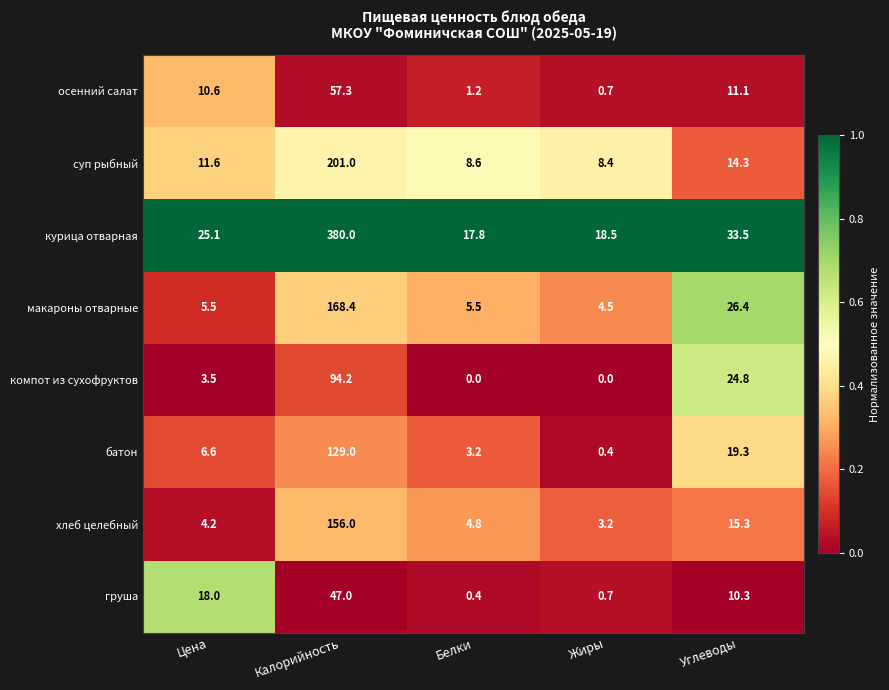

At which category is the sum across all series the highest?

Калорийность